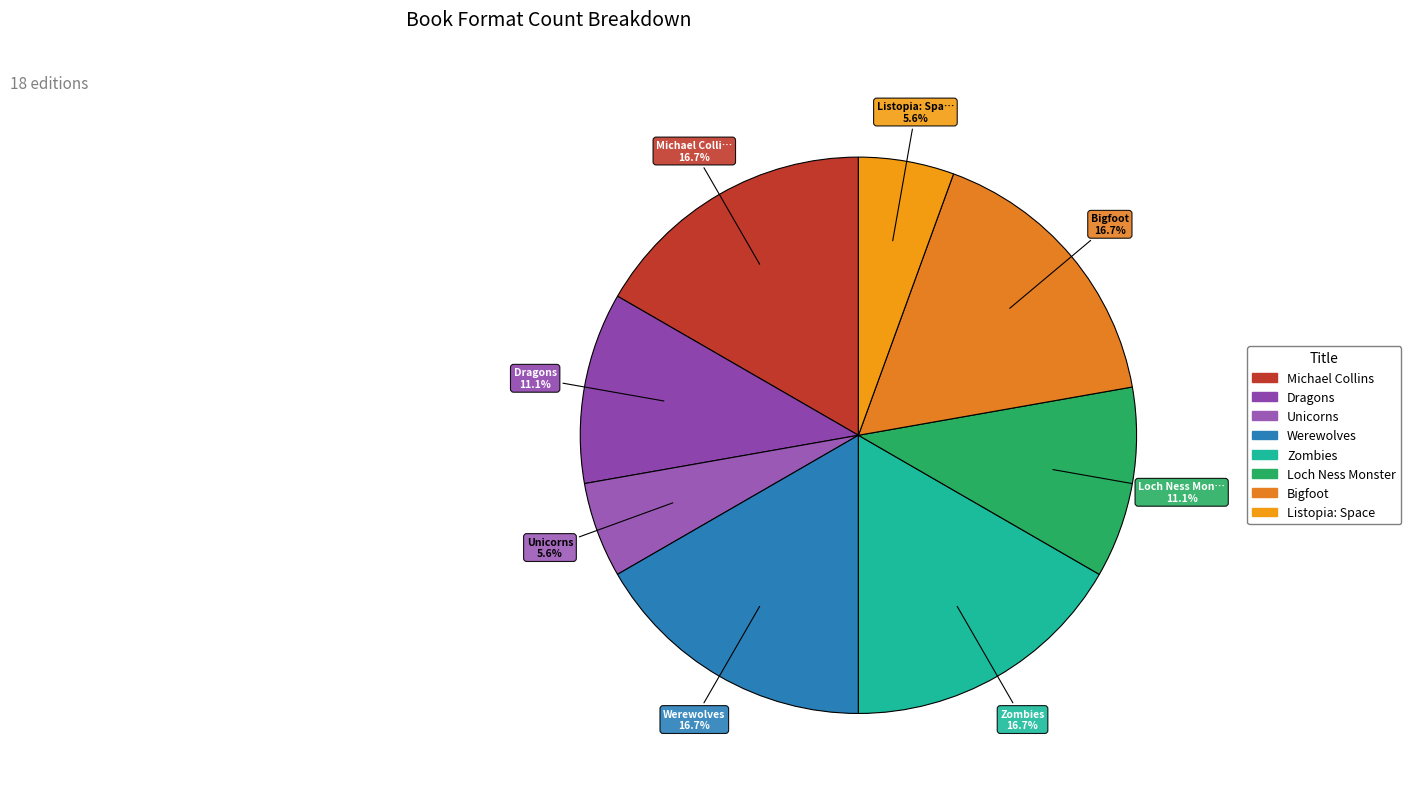

Approximately how many times larger is the value at Michael Collins compared to Werewolves?

1.0